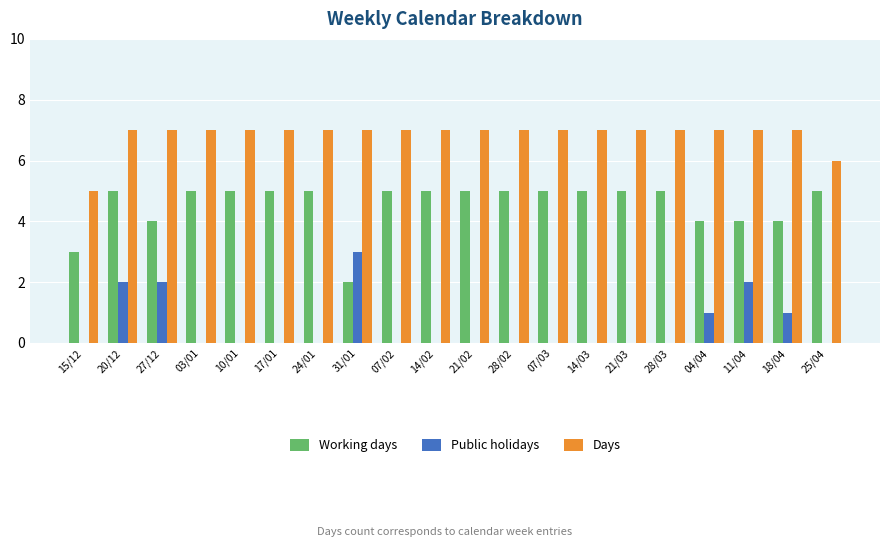

Count the number of data series in this chart.

3